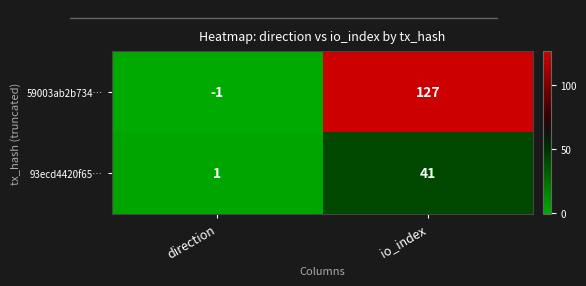

Reading right to left, transcribe all the data shown in this chart.

59003ab2b734…: io_index=127	direction=-1
93ecd4420f65…: io_index=41	direction=1